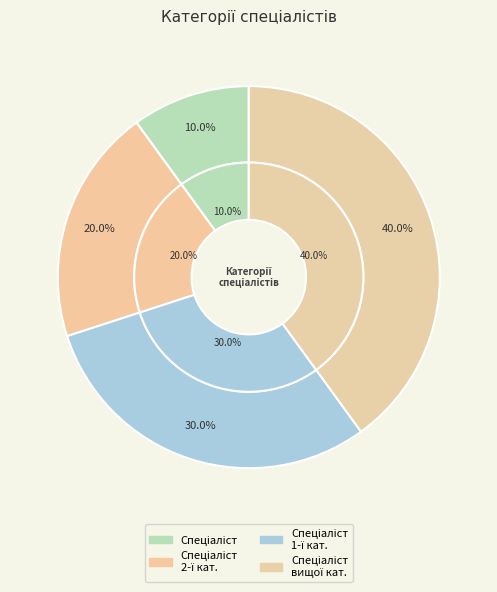

Count the number of slices in the pie.

4